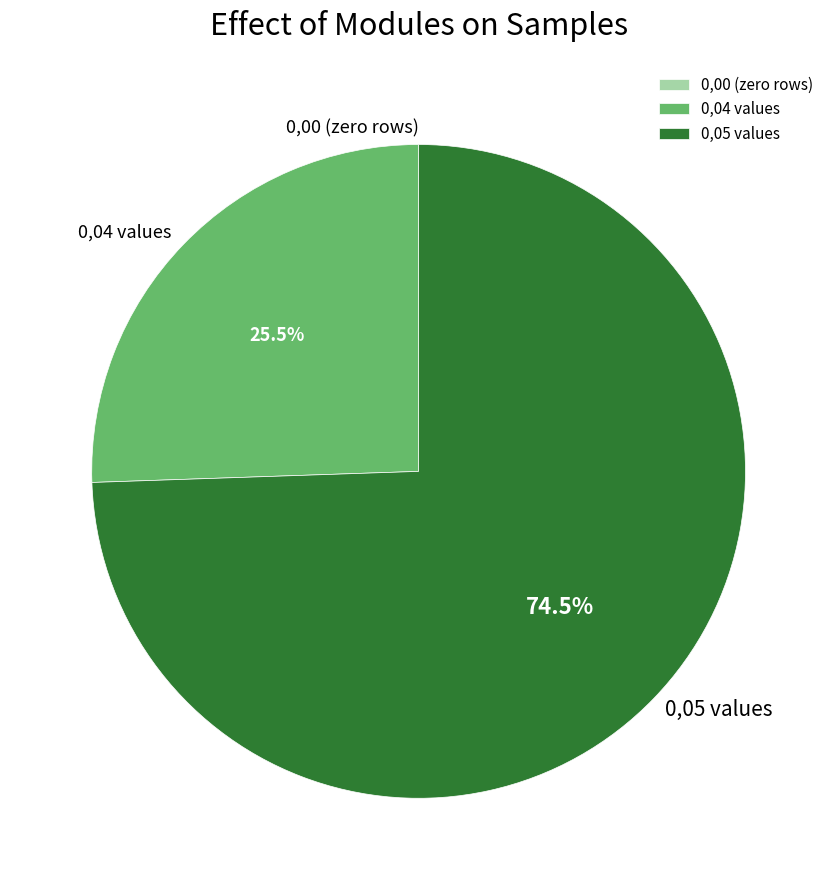

Is there a majority slice in this chart?

Yes